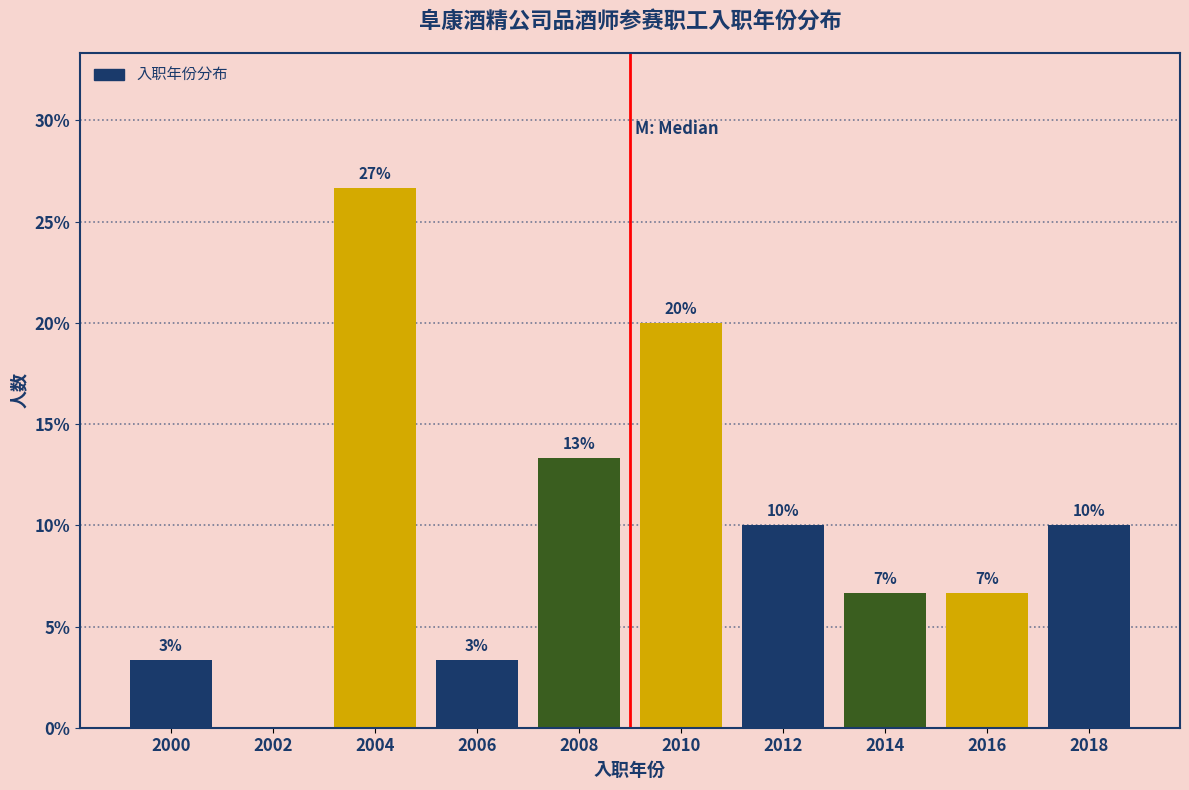

Are the bars horizontal?

No